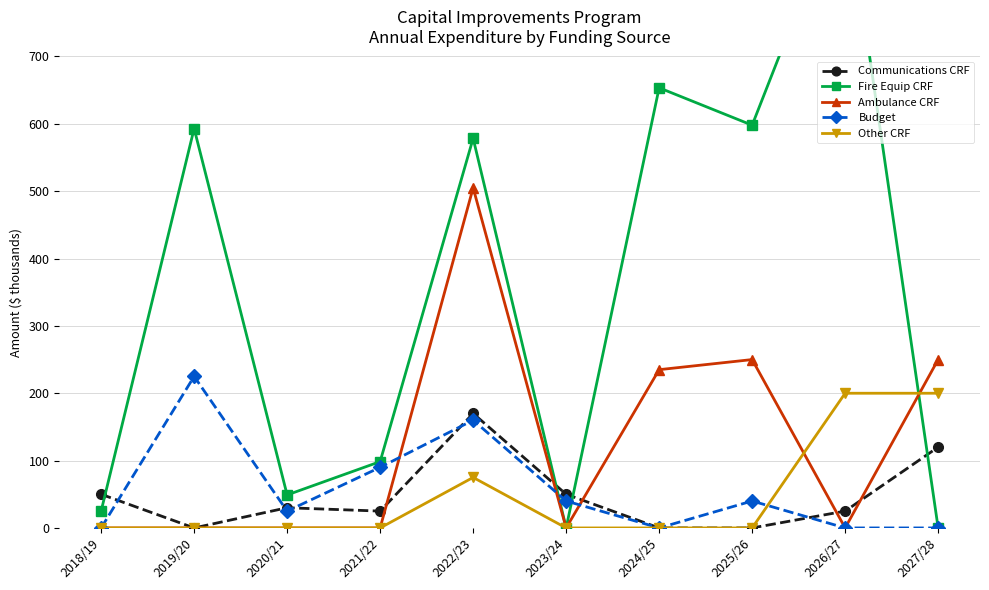

How many intersections are there between Ambulance CRF and Fire Equip CRF?

1